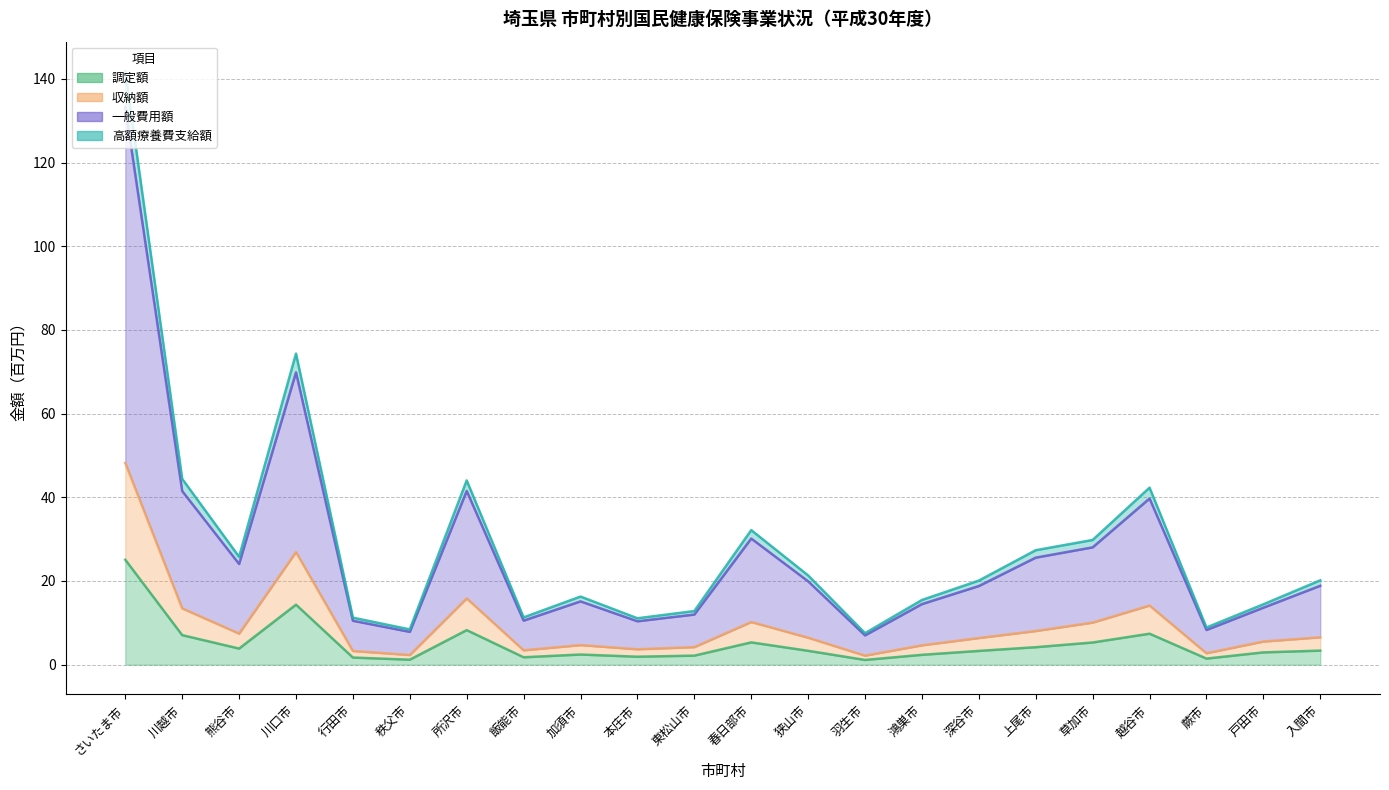

Rank the categories by 調定額 value from lowest to highest.

羽生市, 秩父市, 蕨市, 行田市, 飯能市, 本庄市, 東松山市, 鴻巣市, 加須市, 戸田市, 深谷市, 狭山市, 入間市, 熊谷市, 上尾市, 草加市, 春日部市, 川越市, 越谷市, 所沢市, 川口市, さいたま市